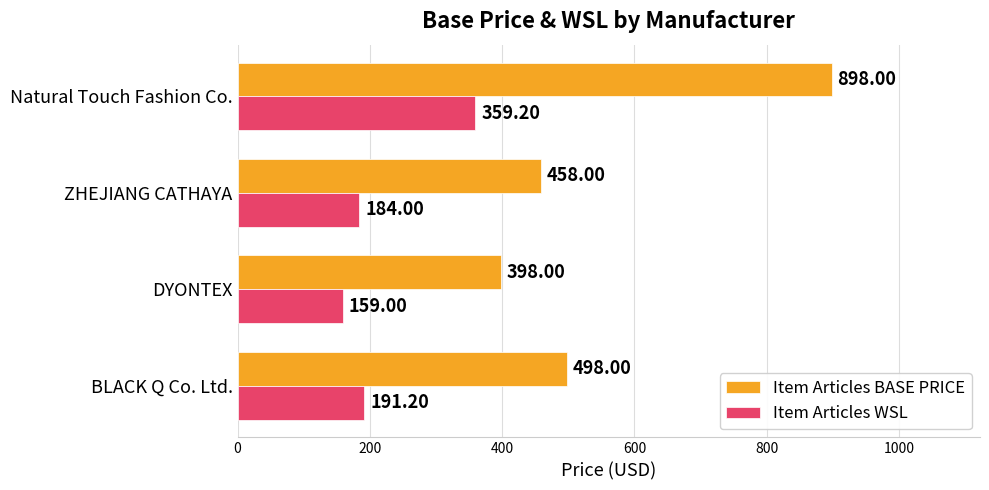

Which series has the widest spread of values?

Item Articles BASE PRICE